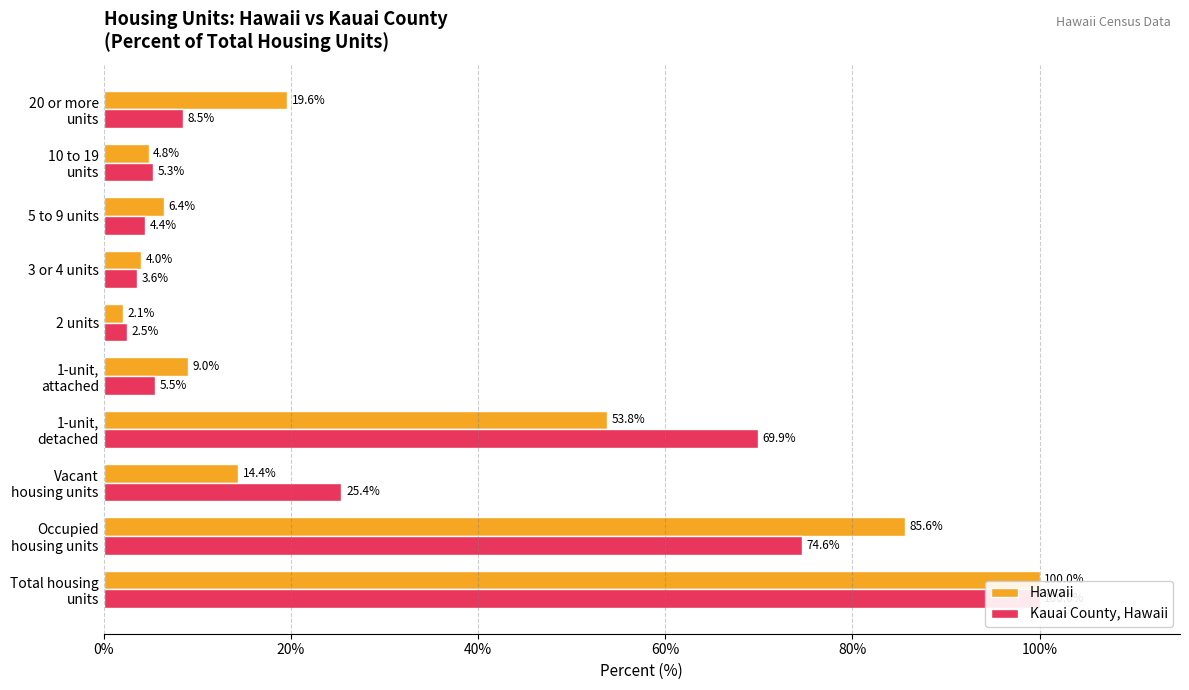

How many bars are there in total?

20